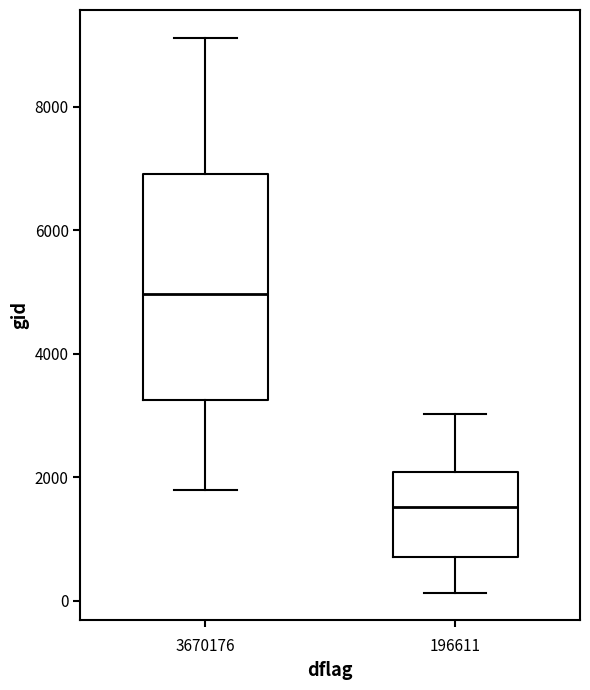

Comparing the boxes themselves (not the whiskers), which one is the tallest?

3670176